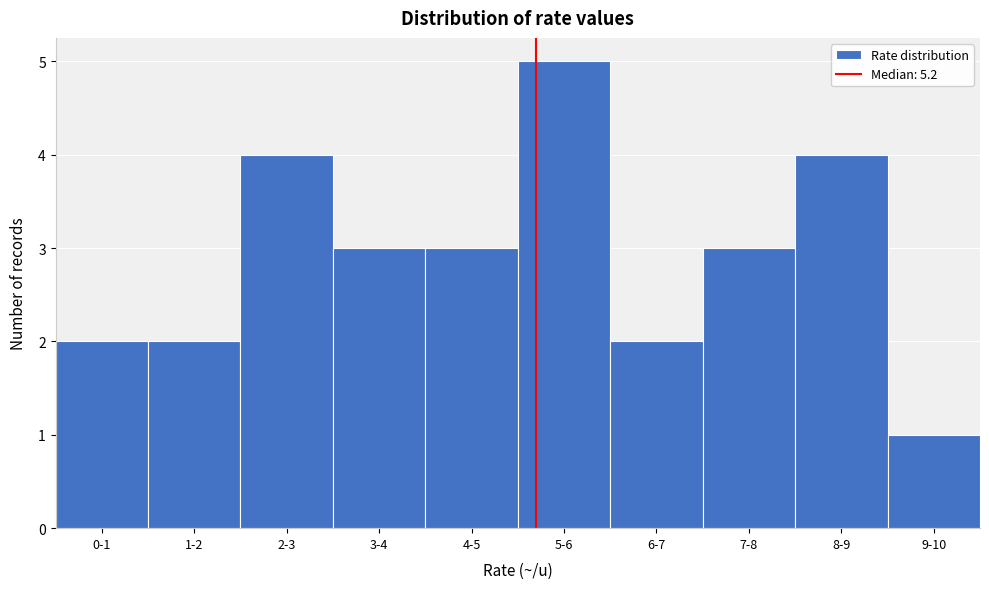

Reading left to right, extract all data points from this chart.

2	2	4	3	3	5	2	3	4	1